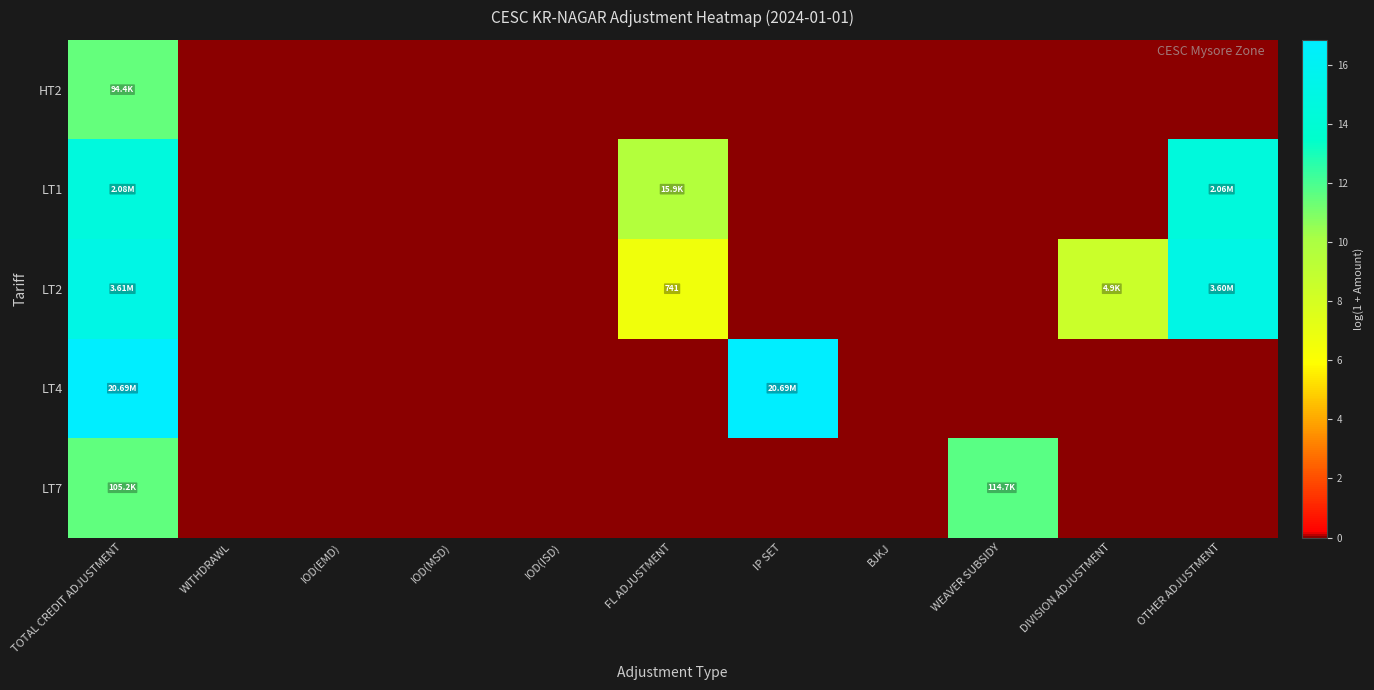

Is the value of LT4 at IOD(MSD) greater than the value of HT2 at IOD(EMD)?

No